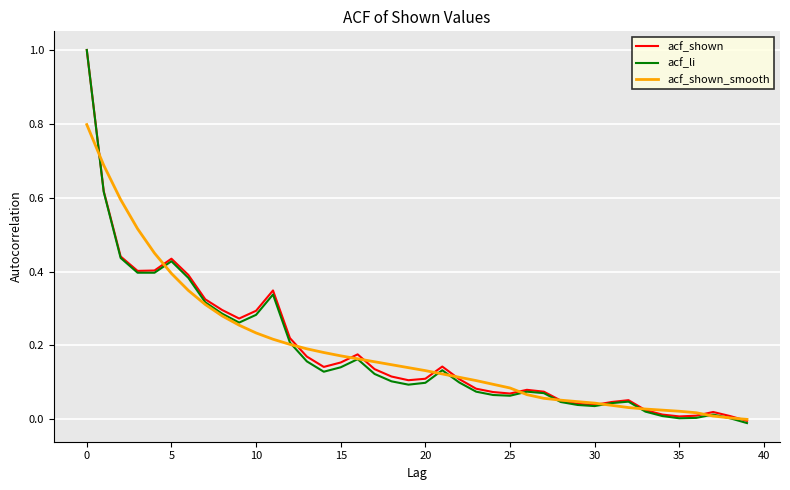

What is the greatest value displayed?

1.0